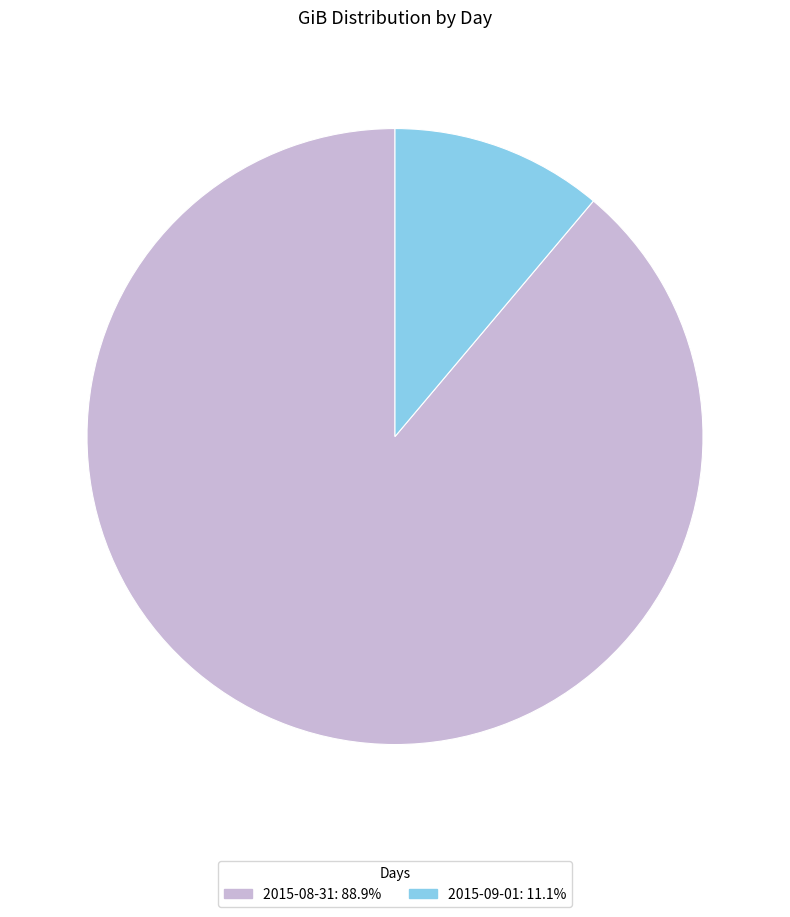

Rank the categories by value from lowest to highest.

2015-09-01, 2015-08-31